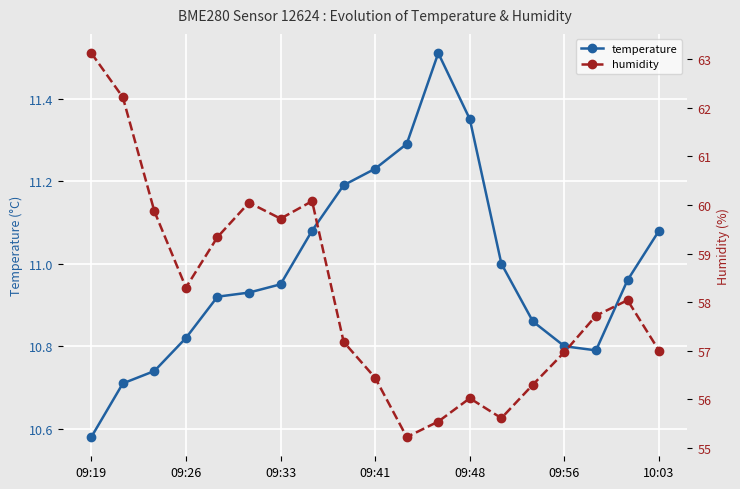

True or false: humidity and temperature intersect in this chart.

False